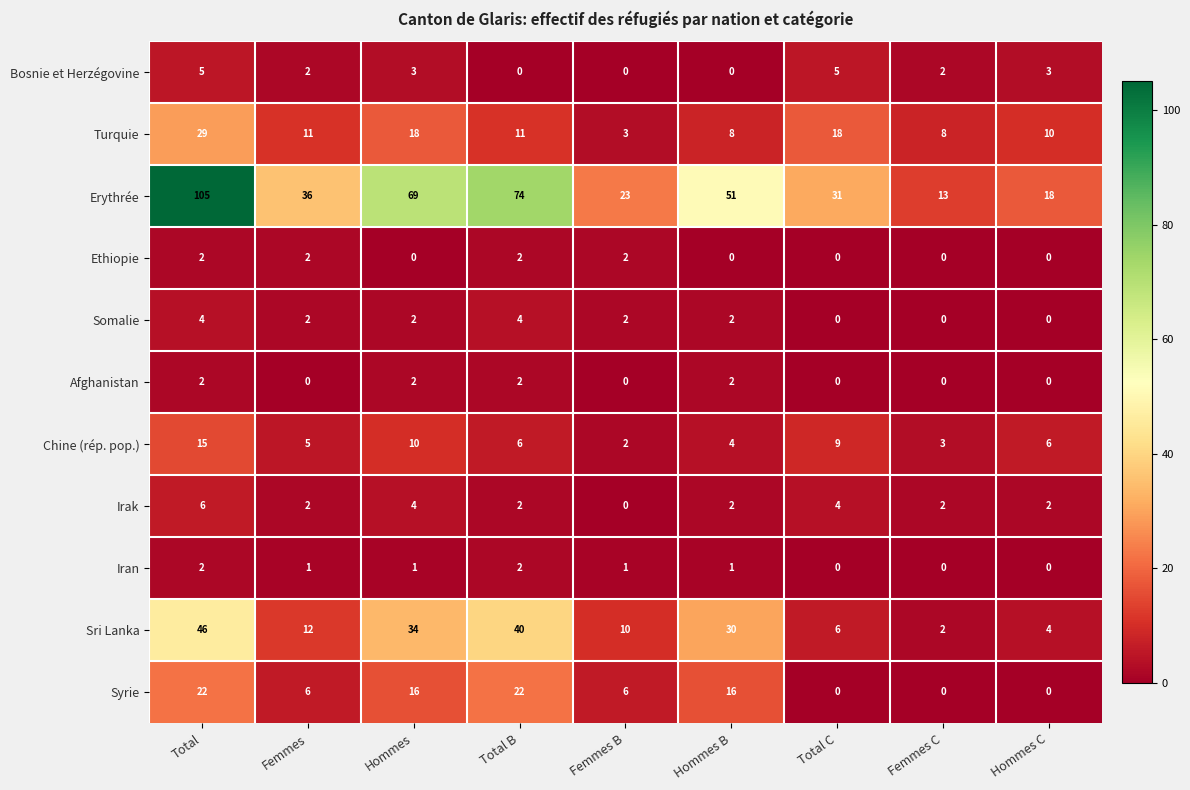

At how many categories does at least one series exceed 53?

3